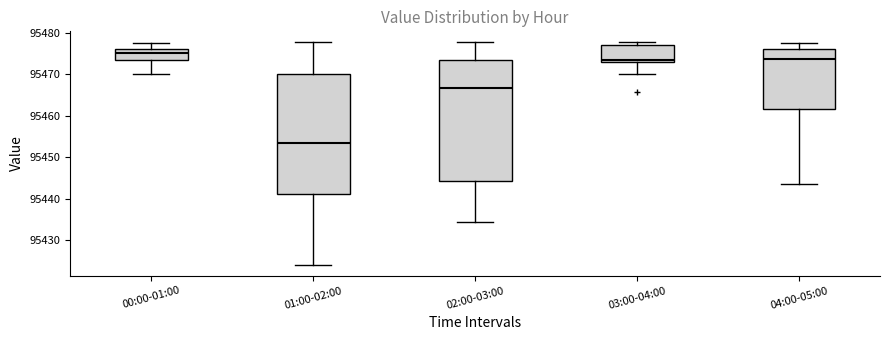

Reading left to right, read every box against the y-axis: the position of its median line, the range the box covers, and the ends of its whiskers. The values are not printed on the chart, so give them approximately, as read against the axis.

00:00-01:00: median 95475, box 95473 to 95476, whiskers 95470 to 95478
01:00-02:00: median 95453, box 95441 to 95470, whiskers 95424 to 95478
02:00-03:00: median 95467, box 95444 to 95473, whiskers 95434 to 95478
03:00-04:00: median 95473 (just above the box's lower edge), box 95473 to 95477, whiskers 95470 to 95478
04:00-05:00: median 95474, box 95462 to 95476, whiskers 95444 to 95478